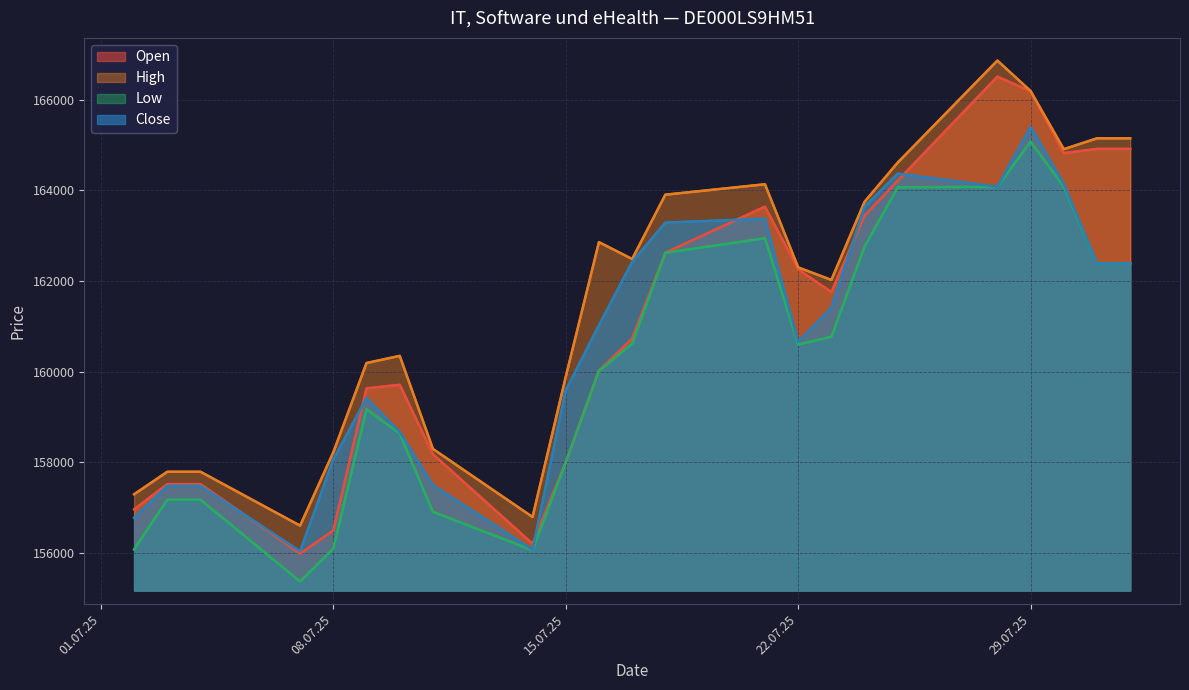

Which series has the largest total across all categories?

High